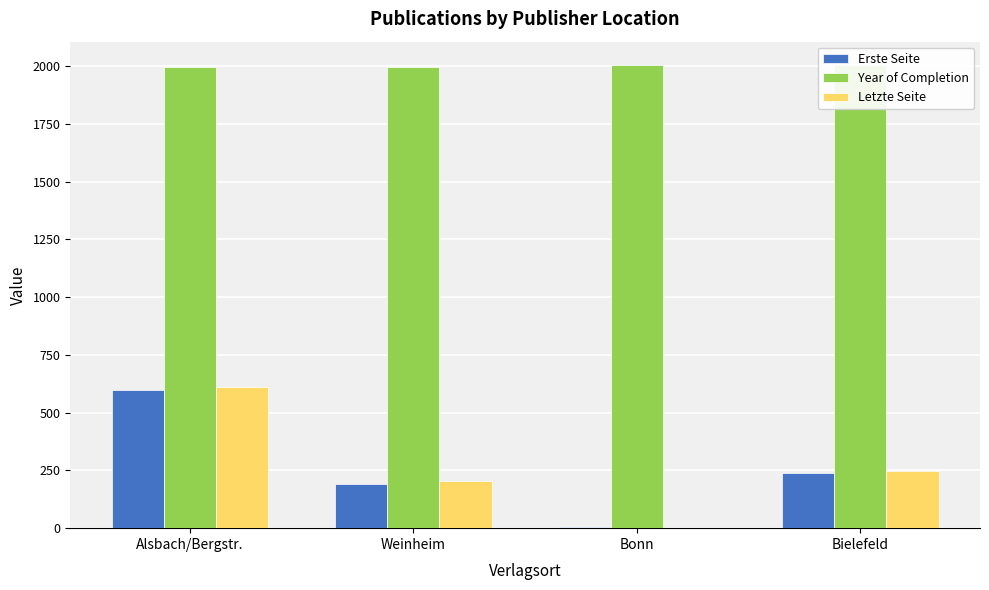

Which has a higher value, Alsbach/Bergstr. or Bielefeld?

Alsbach/Bergstr.